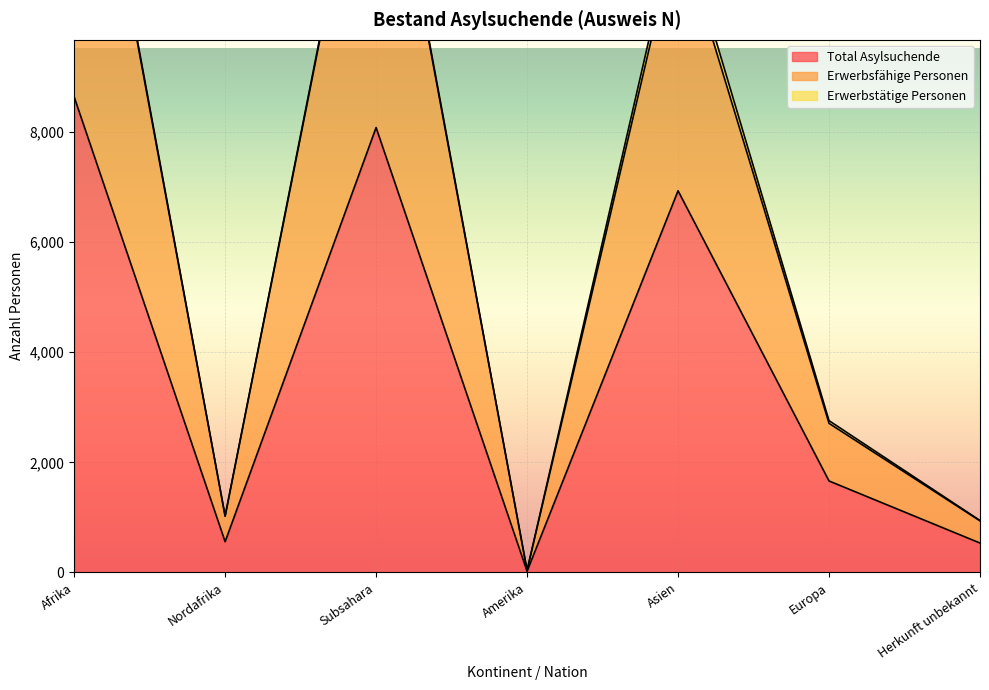

The value of Erwerbsfähige Personen at Herkunft unbekannt is 1266. True or false?

False